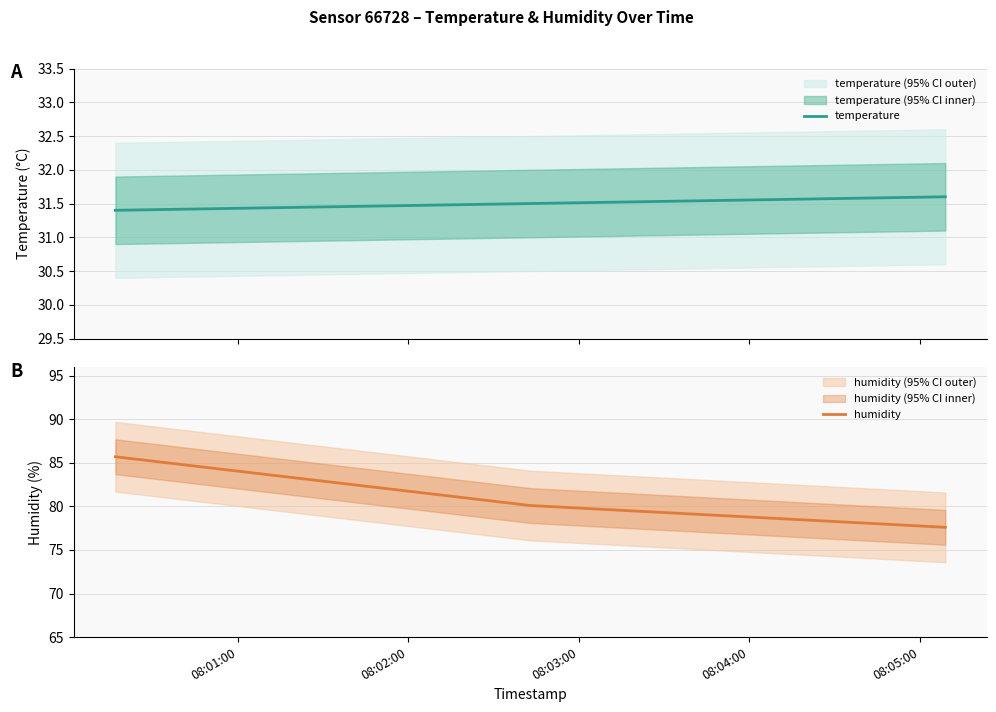

Rank the categories by temperature value from highest to lowest.

08:03:00, 08:02:00, 08:01:00